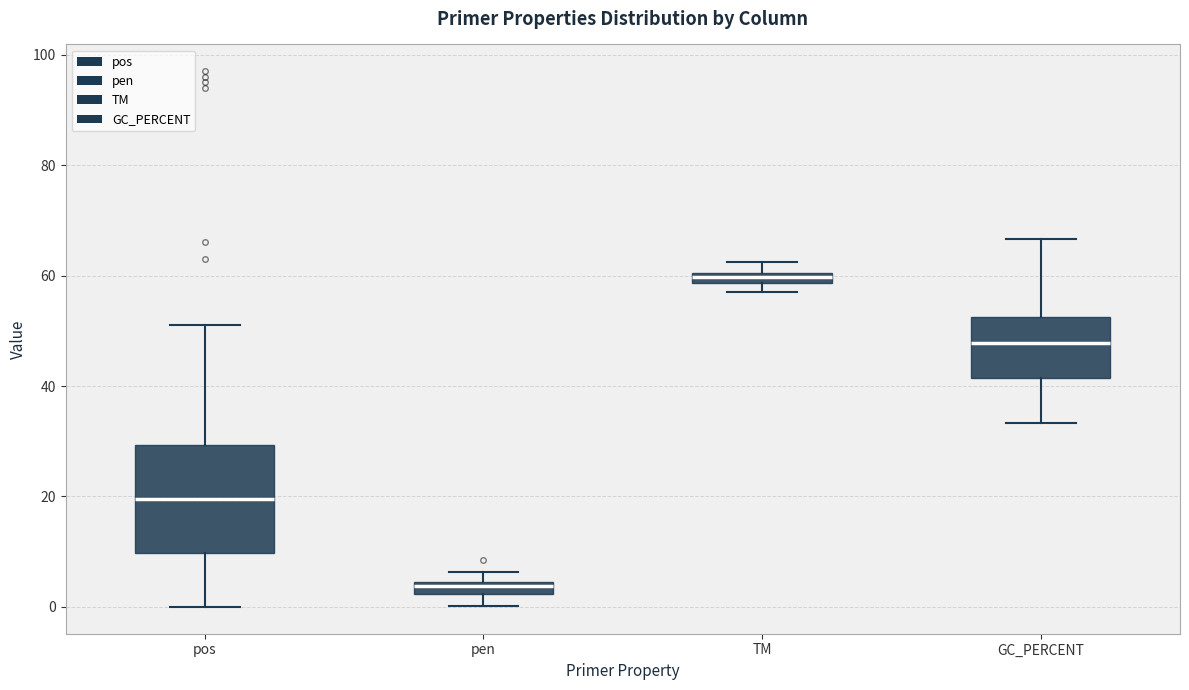

Where is the lower edge of the box for pen on the y-axis? The values are not printed on the chart, so give them approximately, as read against the axis.

2